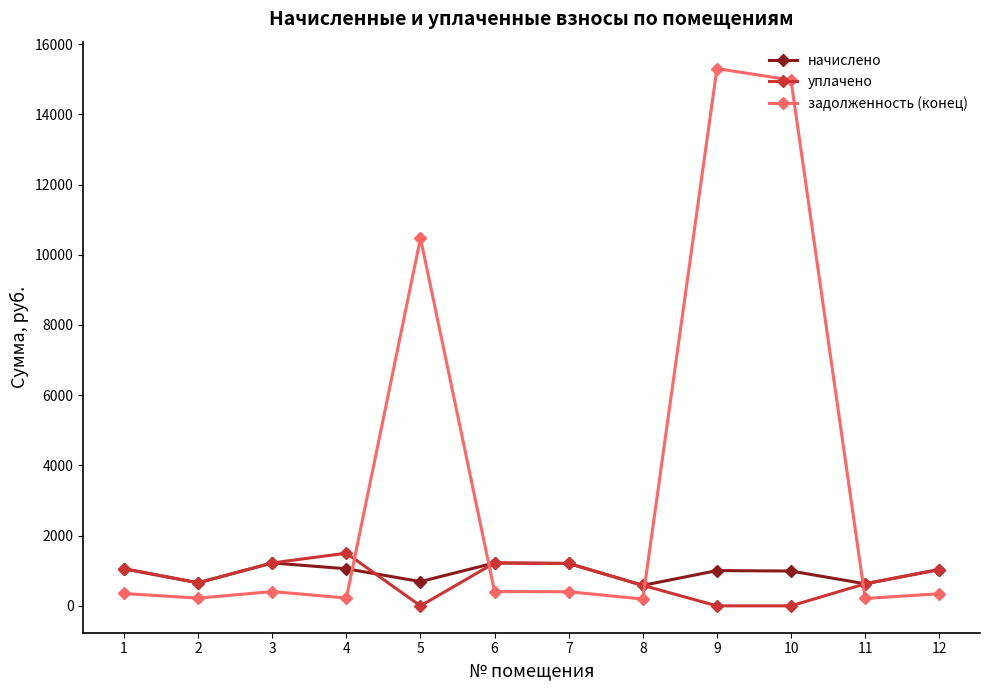

Between 2 and 10, which series saw the biggest shift?

задолженность (конец)